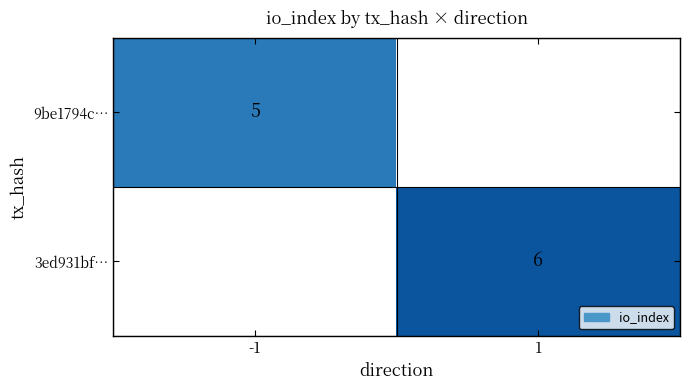

True or false: 9be1794c… has a value of 2 at -1.

False